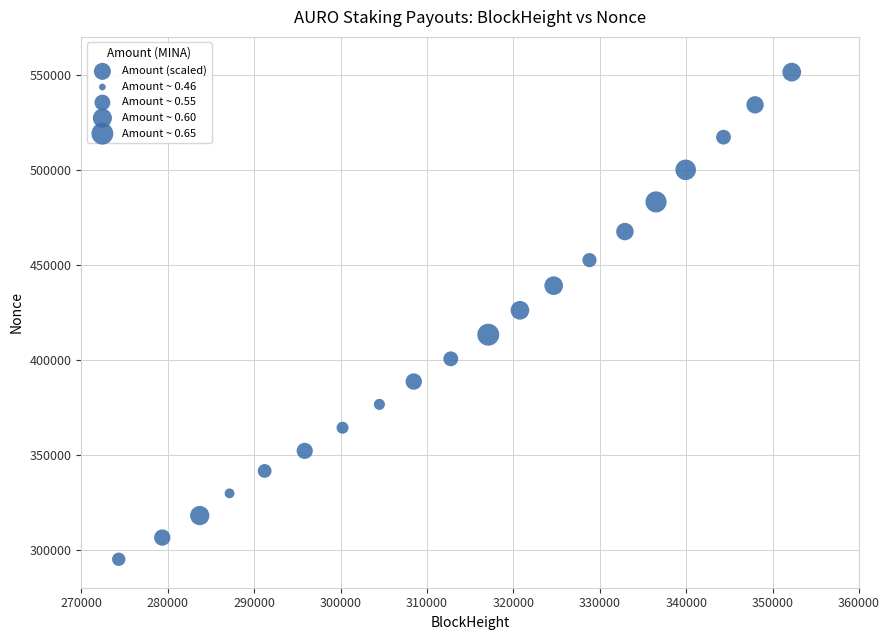

What is the range of X values (max minus min)?

77881